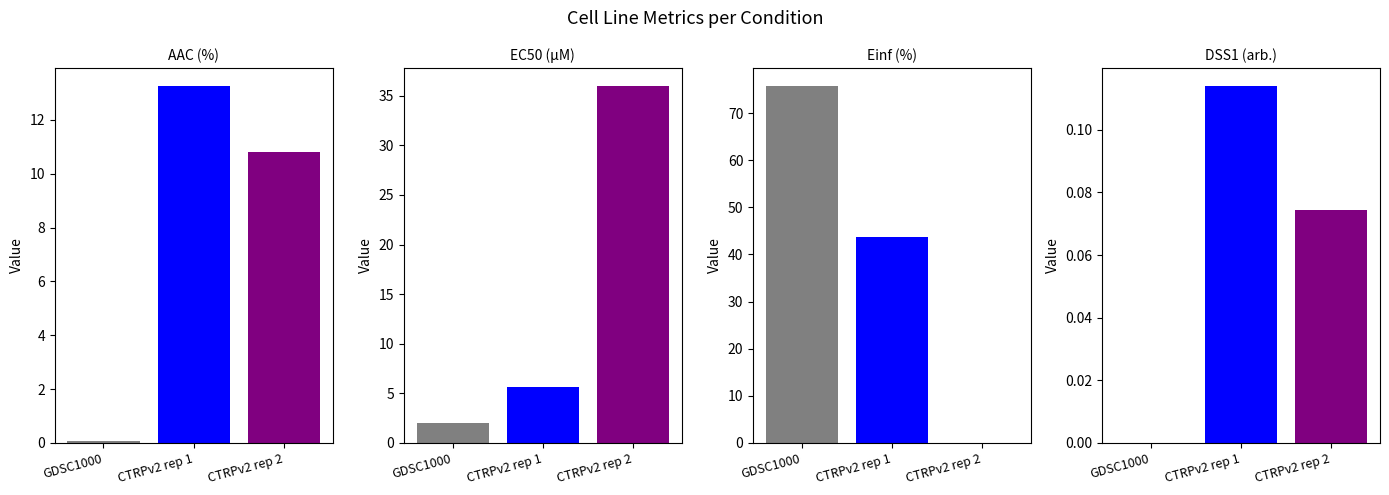

Reading left to right, list all the values displayed in this chart.

AAC (%): 0.1	13.3	10.8
EC50 (µM): 2.0	5.7	36.0
Einf (%): 75.8	43.7	0.0
DSS1 (arb.): 0.0	0.1	0.1